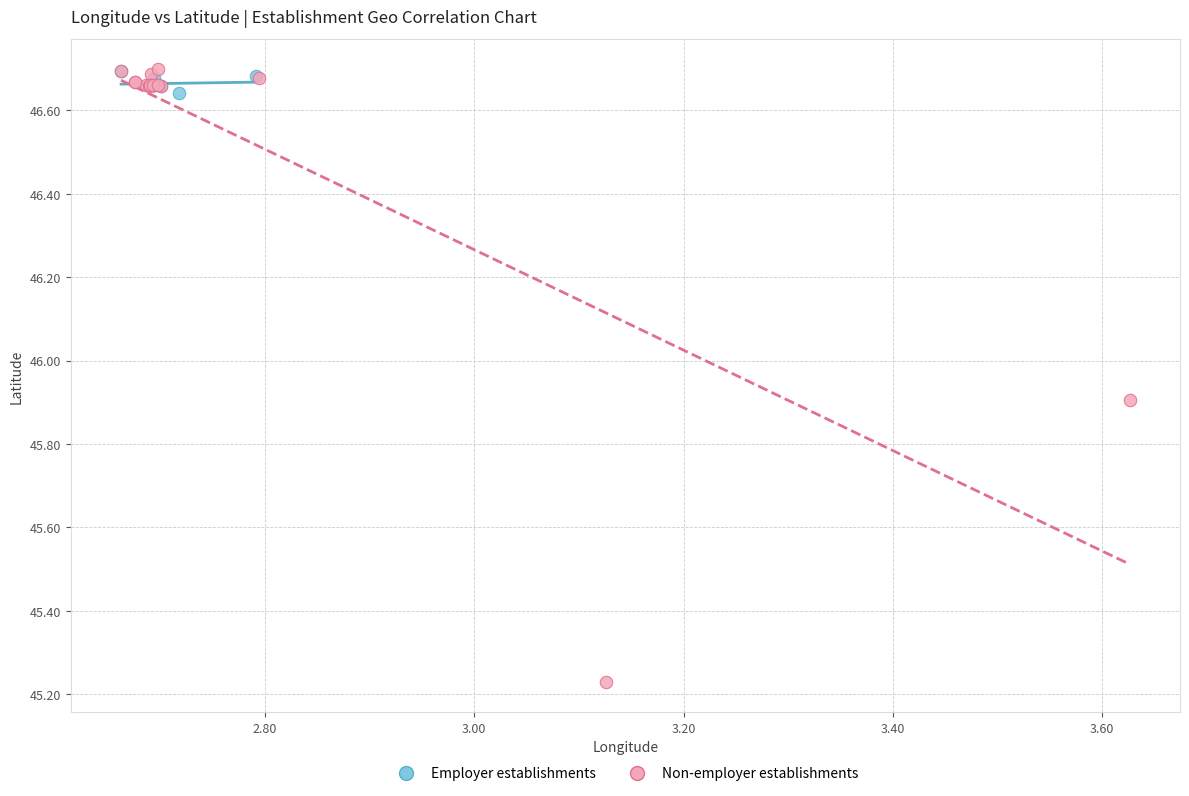

Which series has the widest spread of Y values?

Non-employer establishments